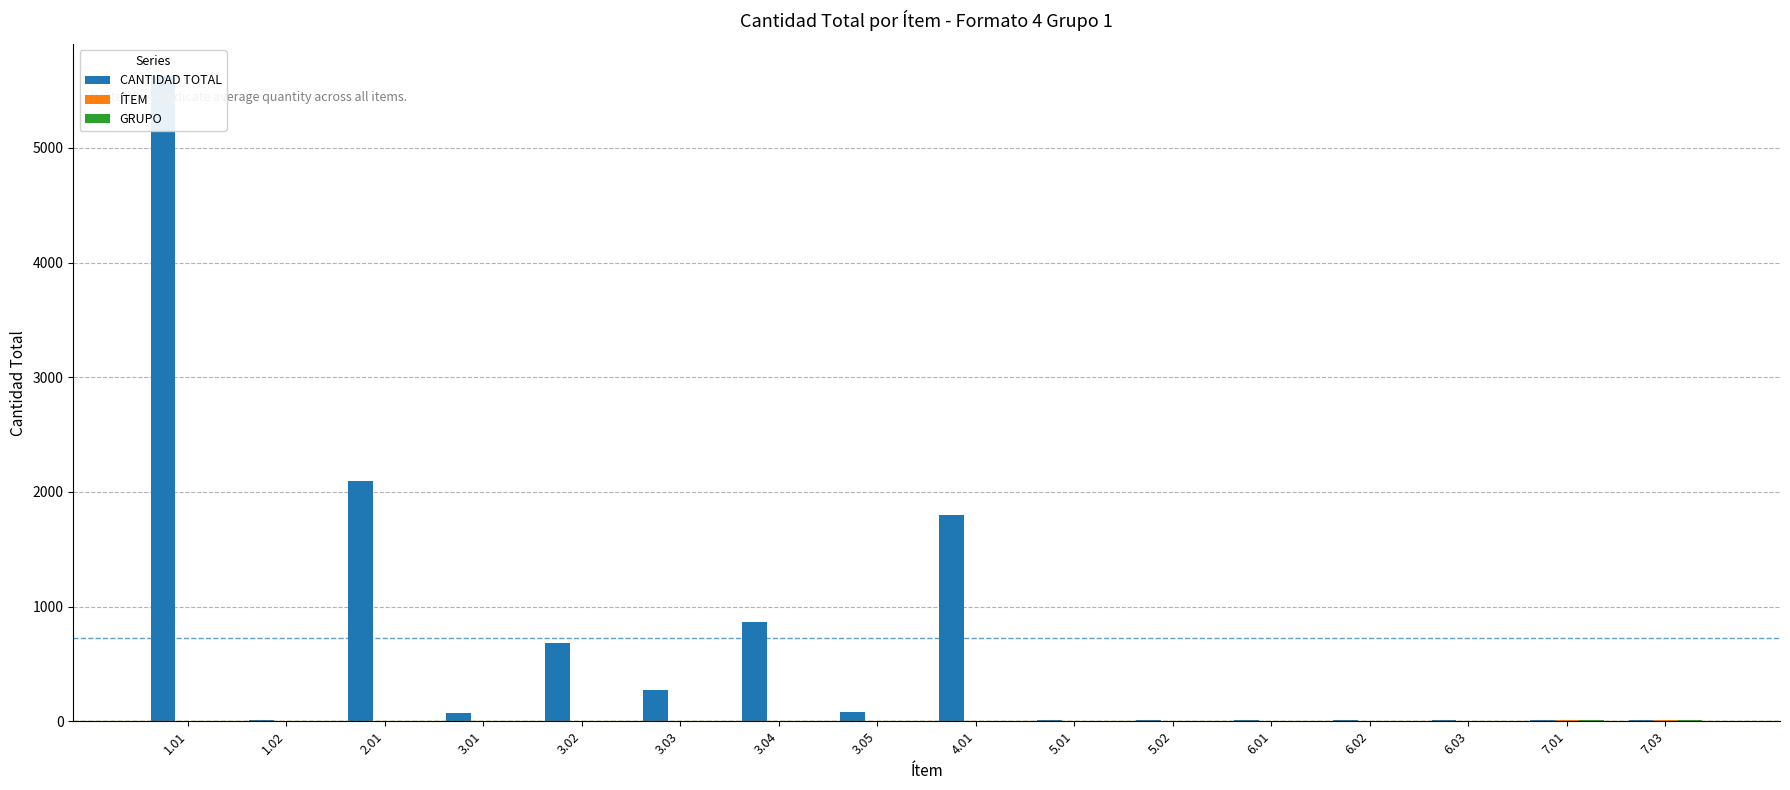

What is the label of the 14th bar from the right?

2.01